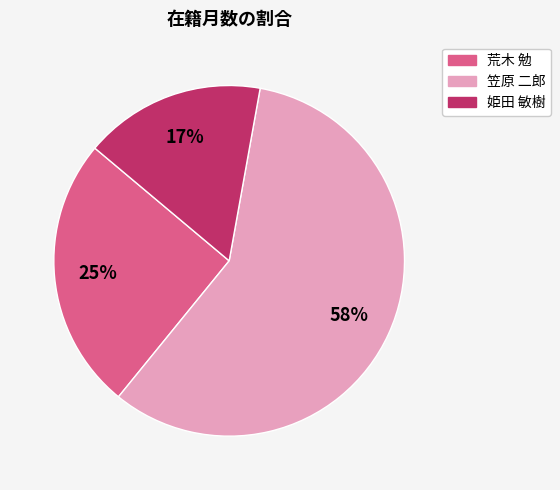

Is it true that 姫田 敏樹 is 3% of the pie?

False